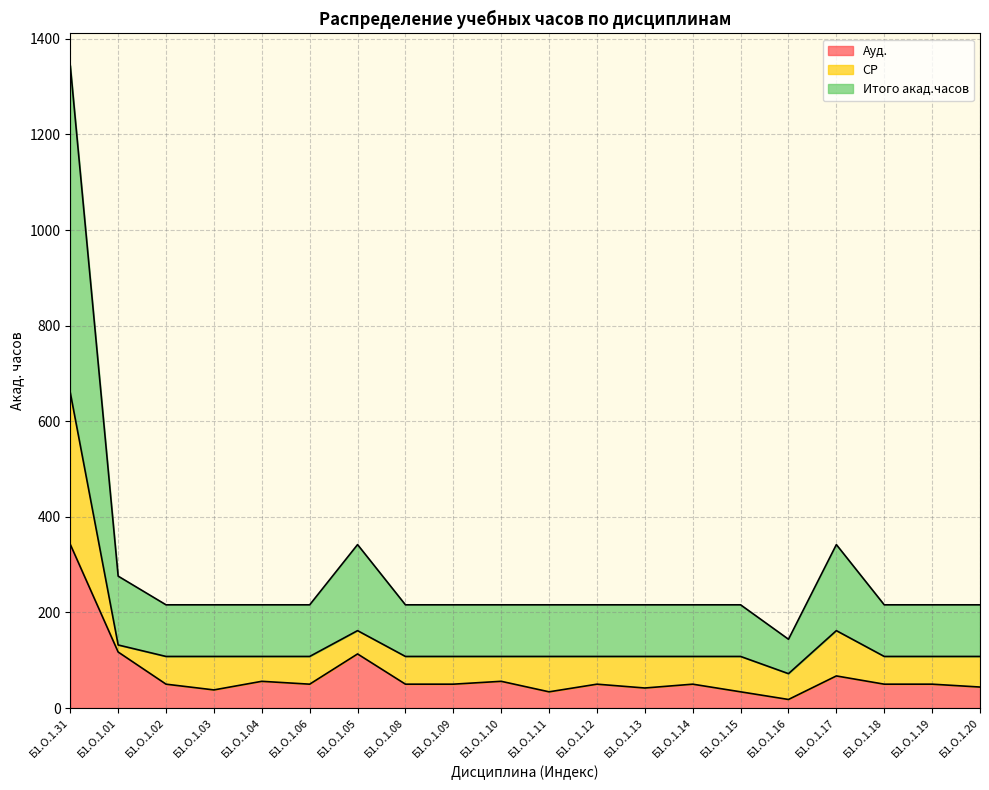

True or false: Ауд. and Итого акад.часов cross at least once.

False